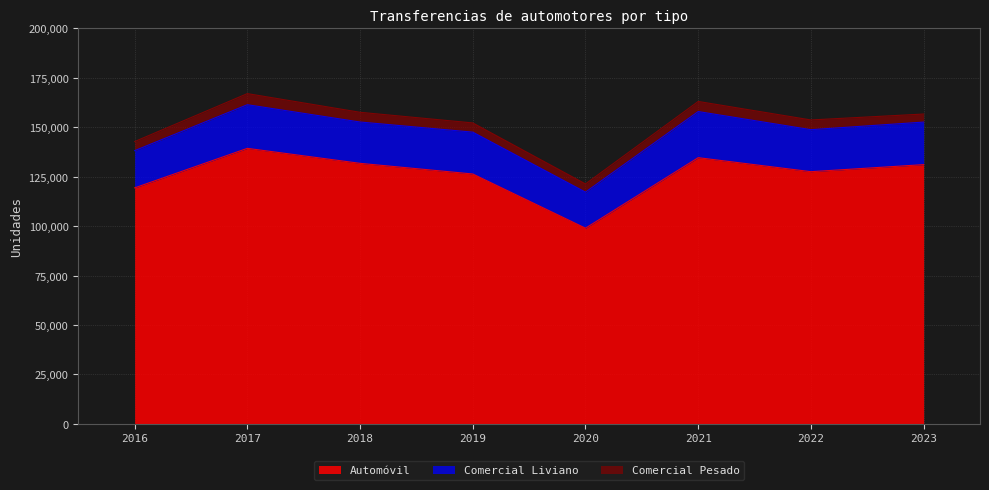

The Comercial Pesado series shows 7369 at 2016. True or false?

False